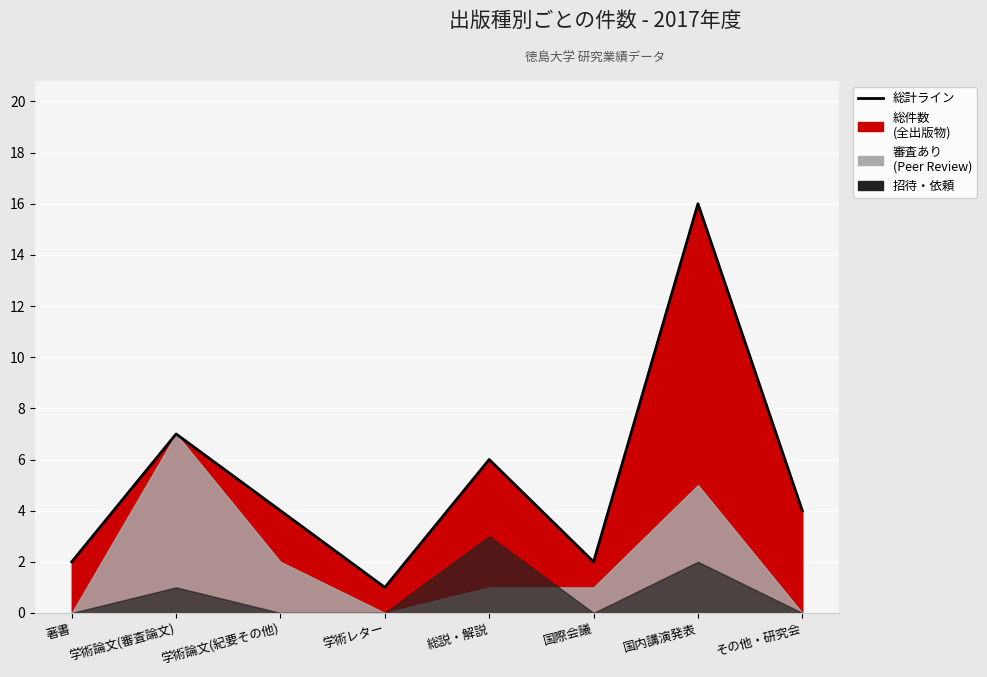

Reading left to right, what are all the values shown in this chart?

総件数: 2	7	4	1	6	2	16	4
審査あり: 0	7	2	0	1	1	5	0
招待・依頼: 0	1	0	0	3	0	2	0